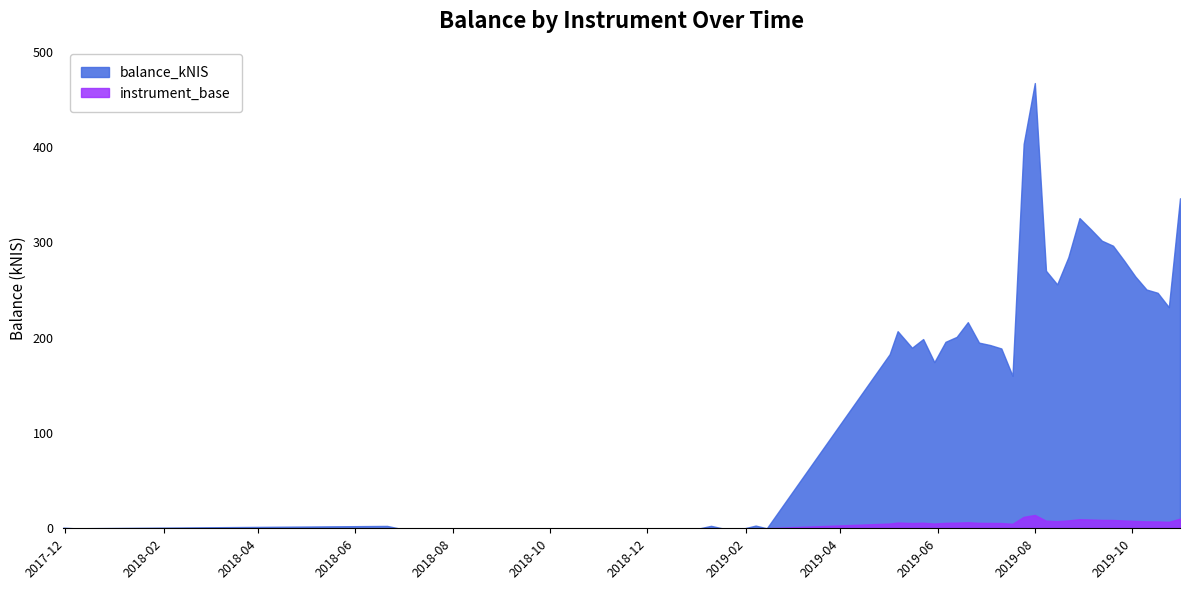

True or false: instrument_base has more than 0 points higher than both neighbors.

True